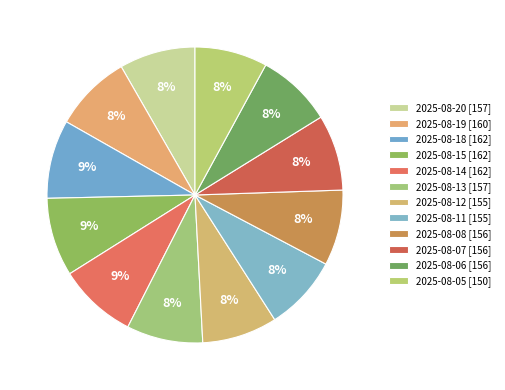

Count the number of slices in the pie.

12